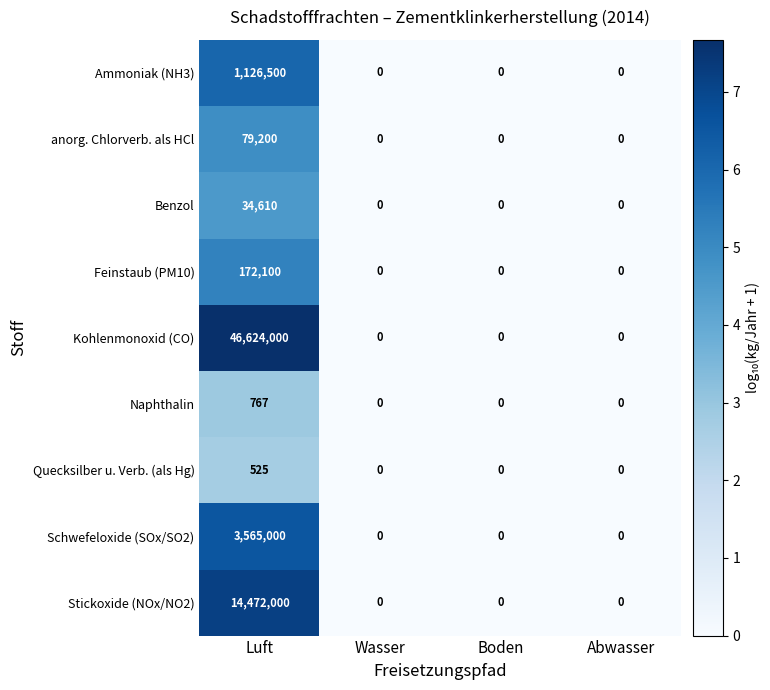

The value of Kohlenmonoxid (CO) at Boden is 0. True or false?

True